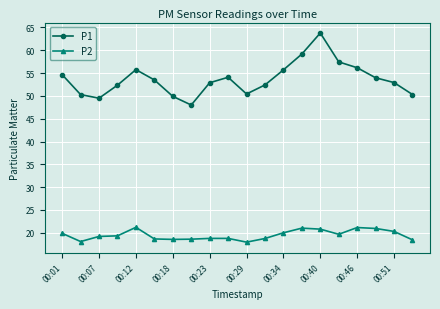

List the series in order of their peak value, highest first.

P1, P2